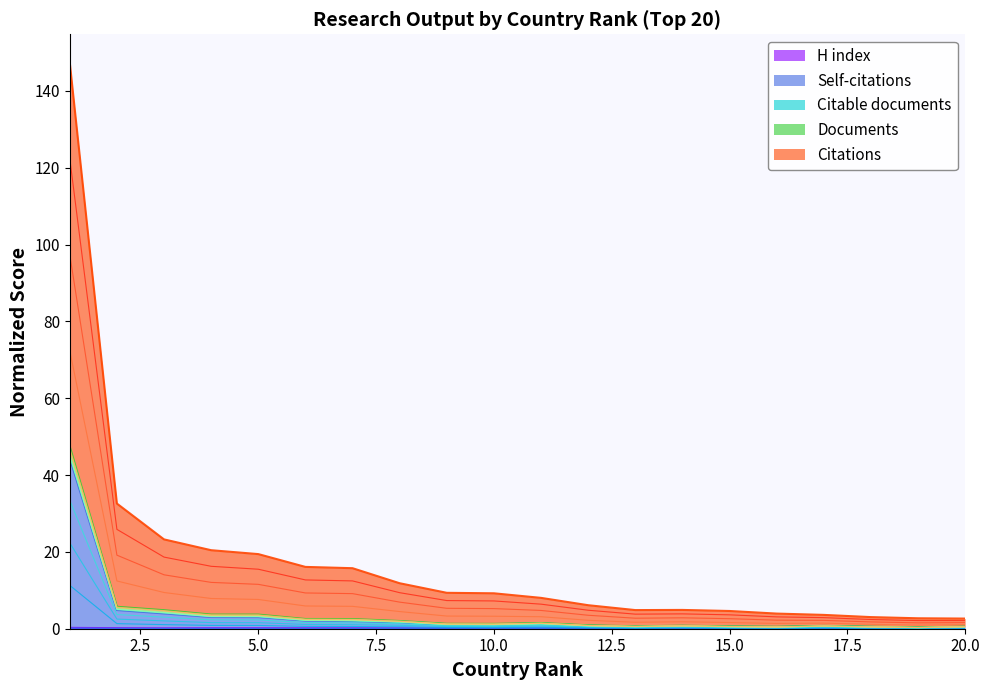

How many lines are shown in the chart?

5